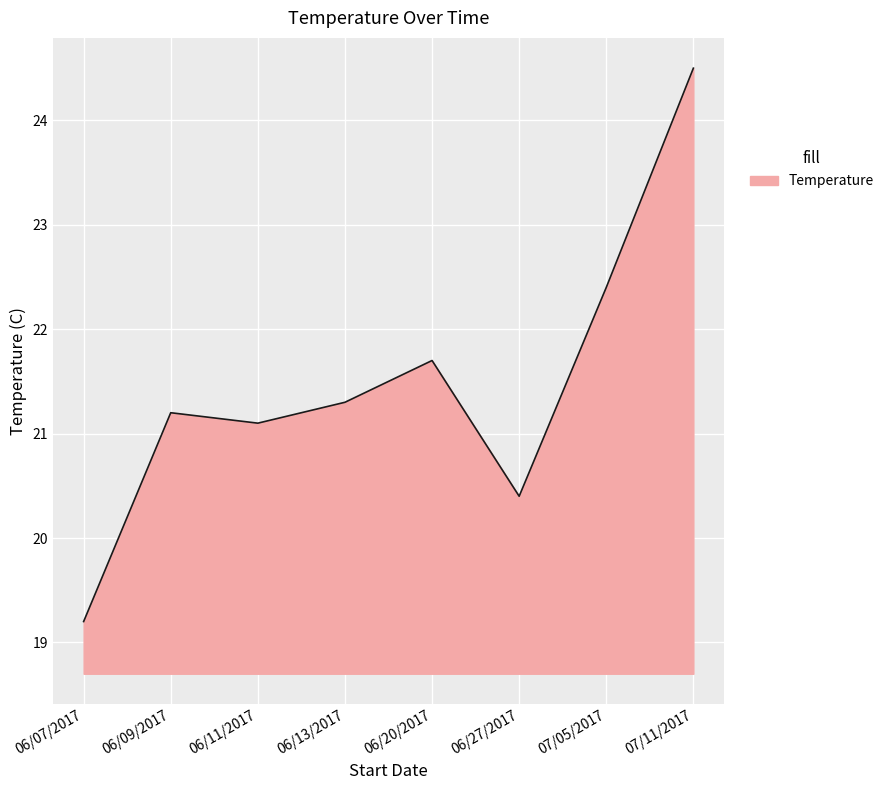

Which category has the lowest value across all series?

06/07/2017